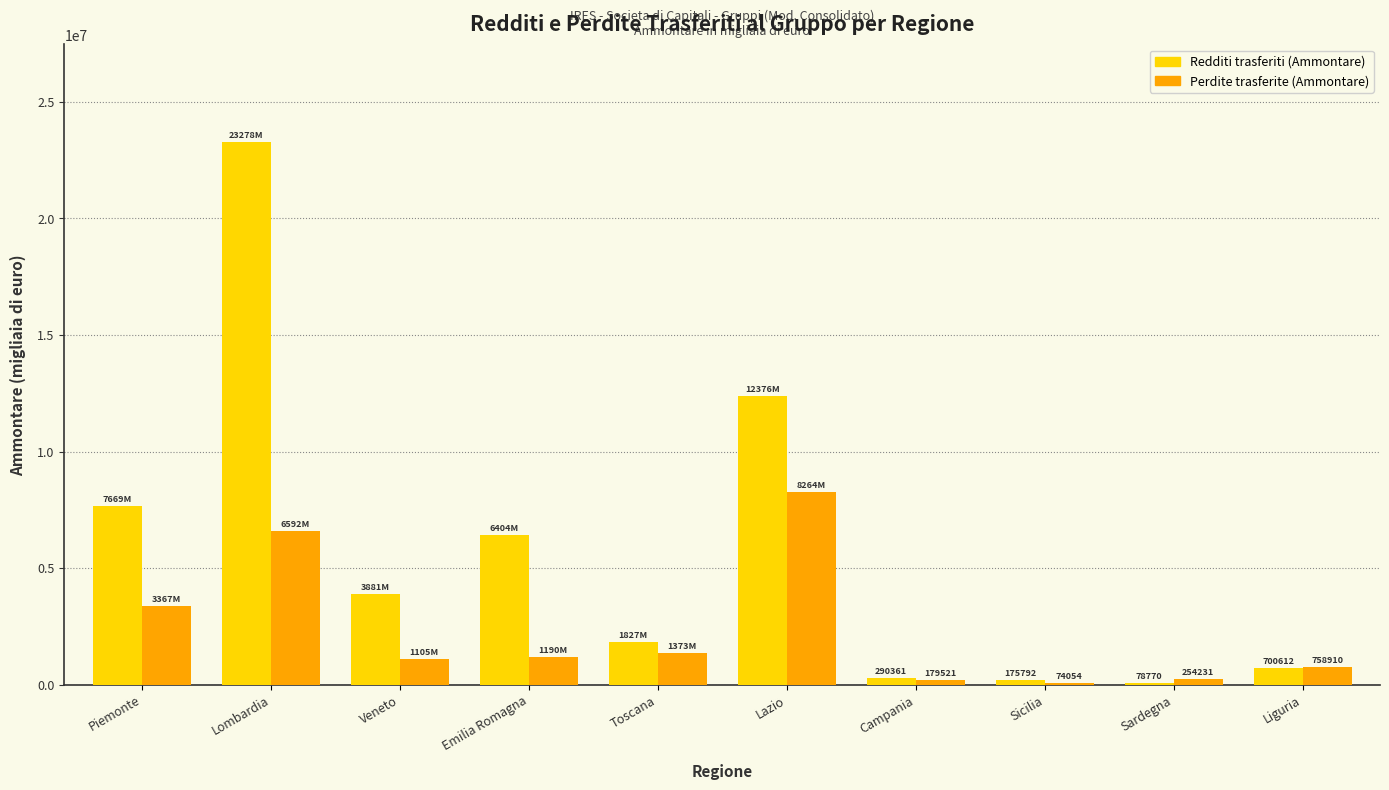

What is the difference between the Perdite trasferite (Ammontare) values at Toscana and Liguria?

614207